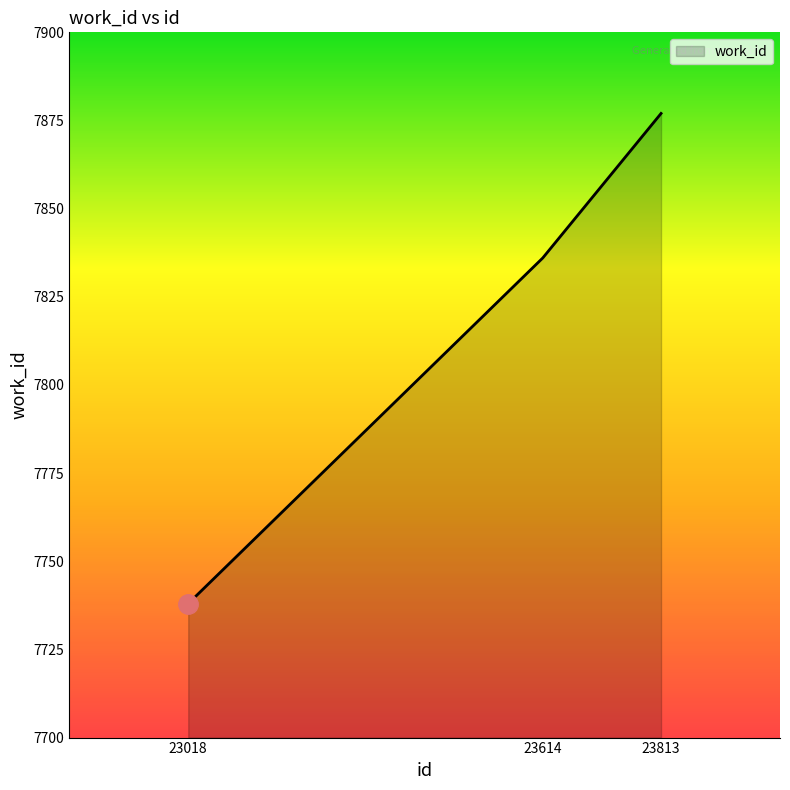

How many lines are shown in the chart?

1